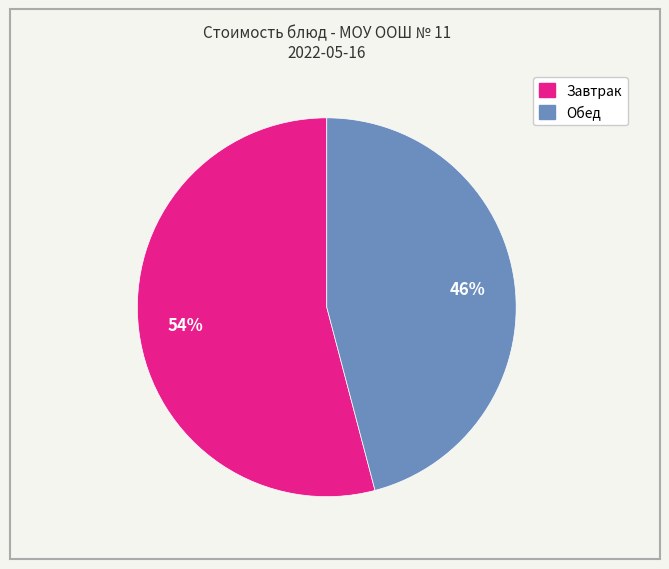

To the nearest percent, what is the difference between the largest and smallest slice percentages?

8%